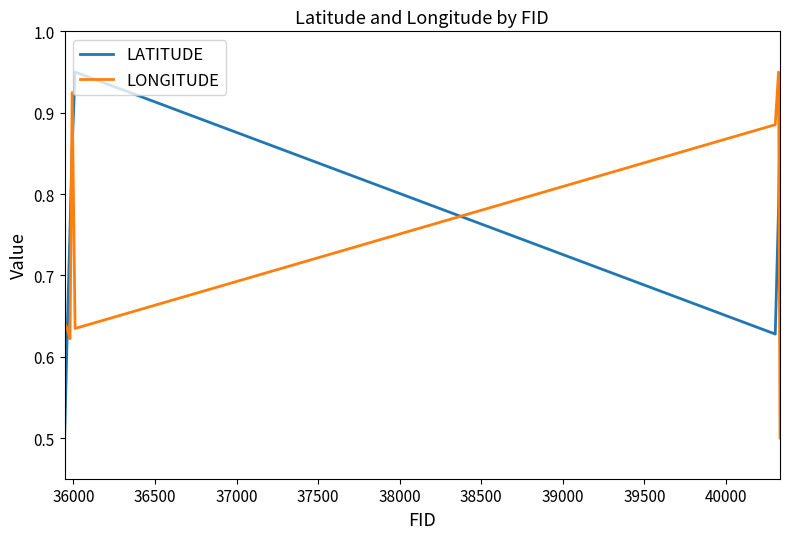

Is this an area chart (filled region under the line)?

No